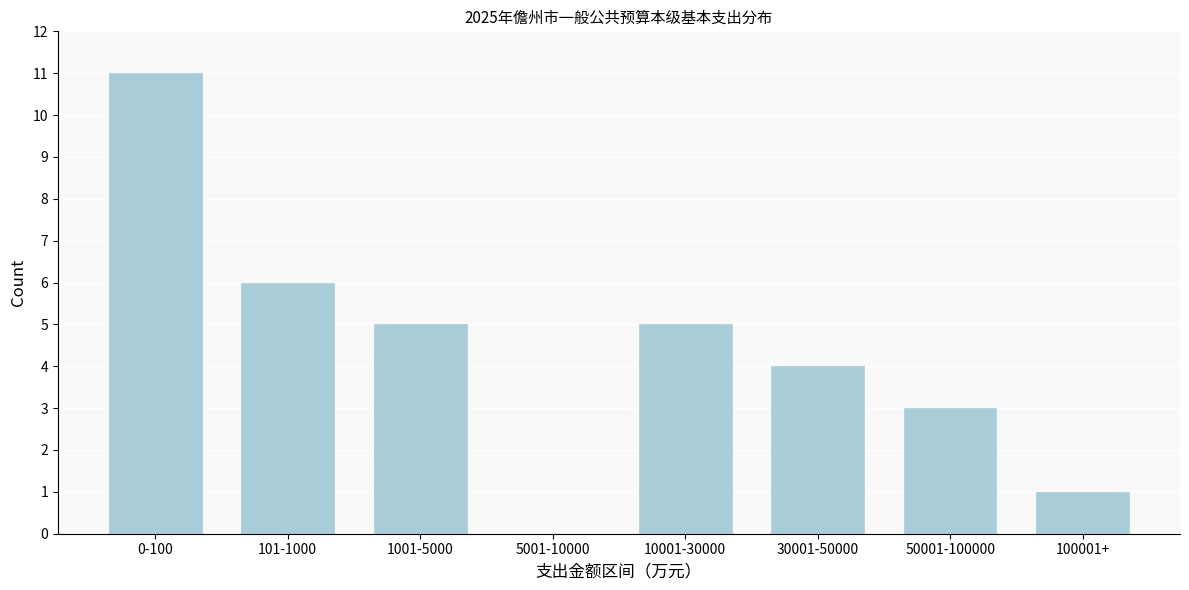

Reading right to left, extract all data points from this chart.

100001+=1	50001-100000=3	30001-50000=4	10001-30000=5	5001-10000=0	1001-5000=5	101-1000=6	0-100=11